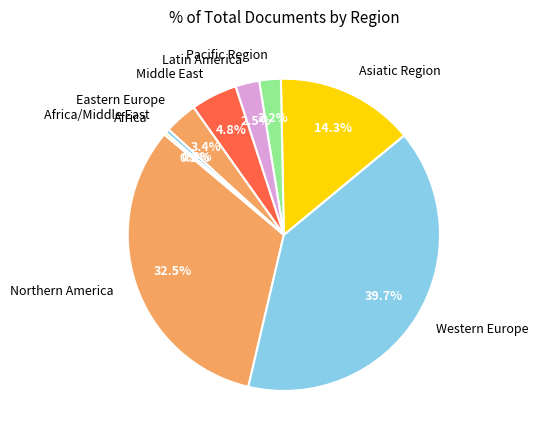

Does any single category account for the majority?

No